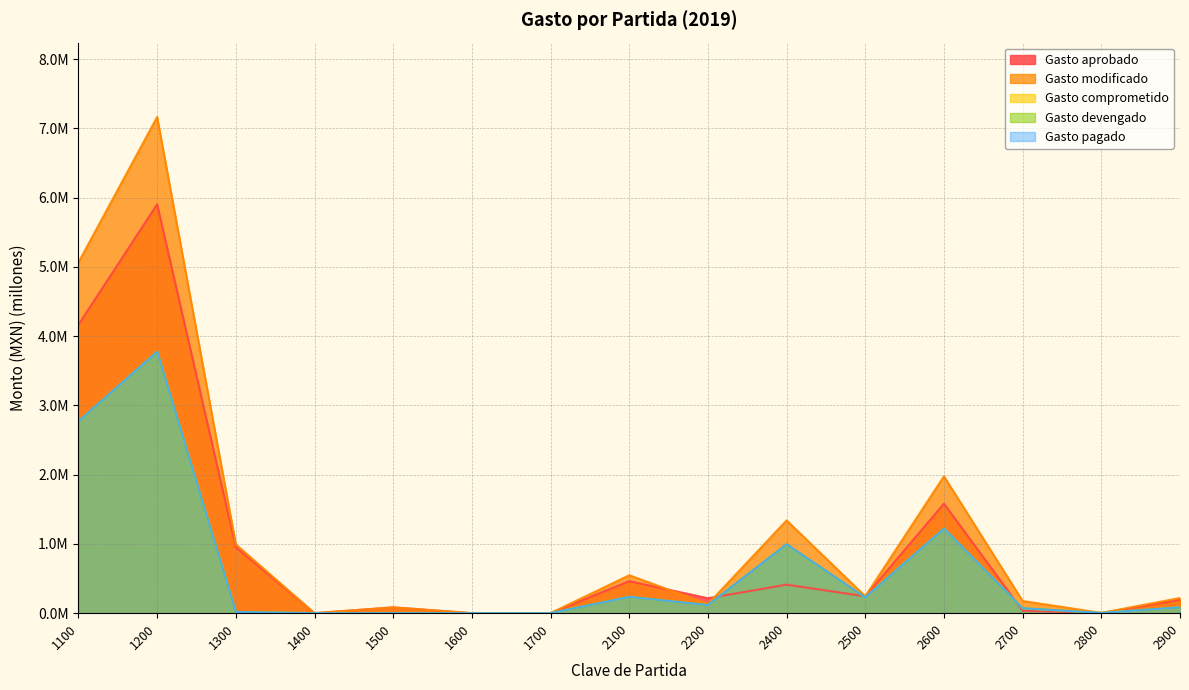

At how many categories does at least one series exceed 7?

1